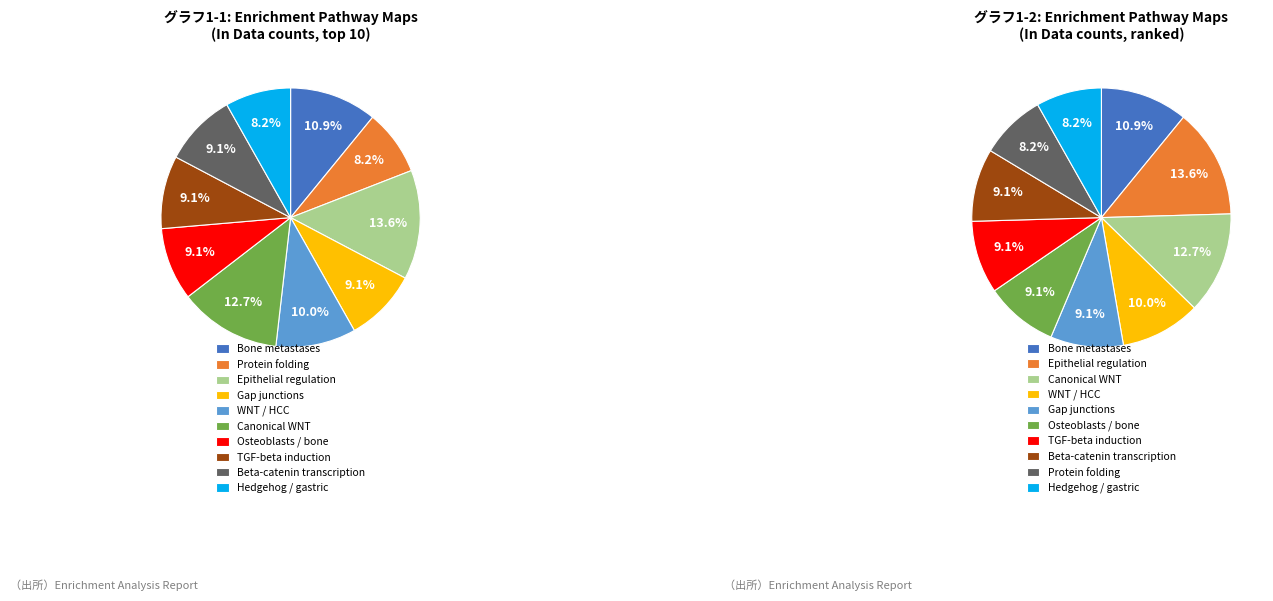

Which category has the smallest portion of the pie?

Protein folding and maturation